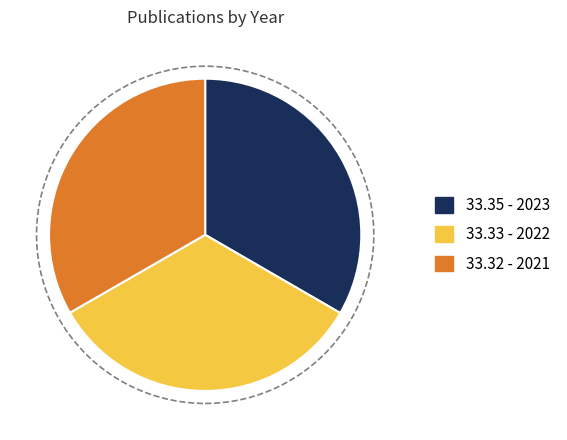

Is there any slice that represents more than half of the pie?

No